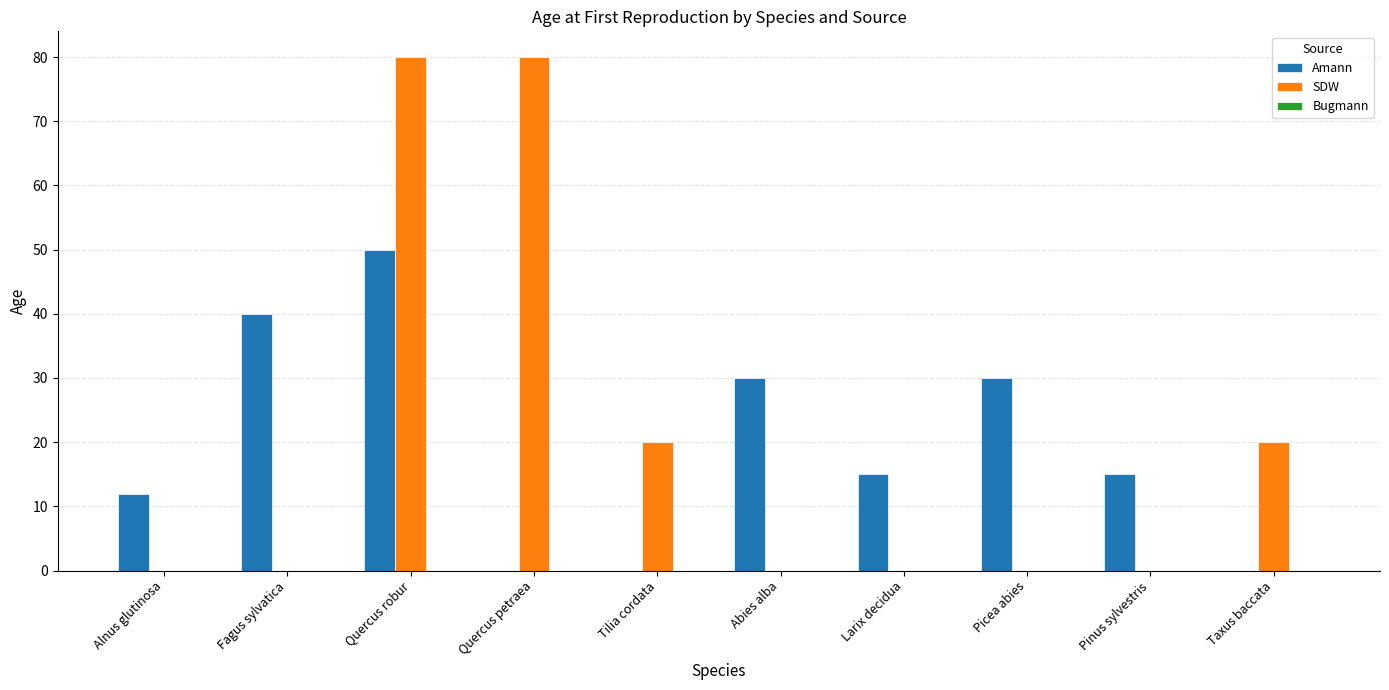

Which series changed the most between Quercus robur and Pinus sylvestris?

SDW